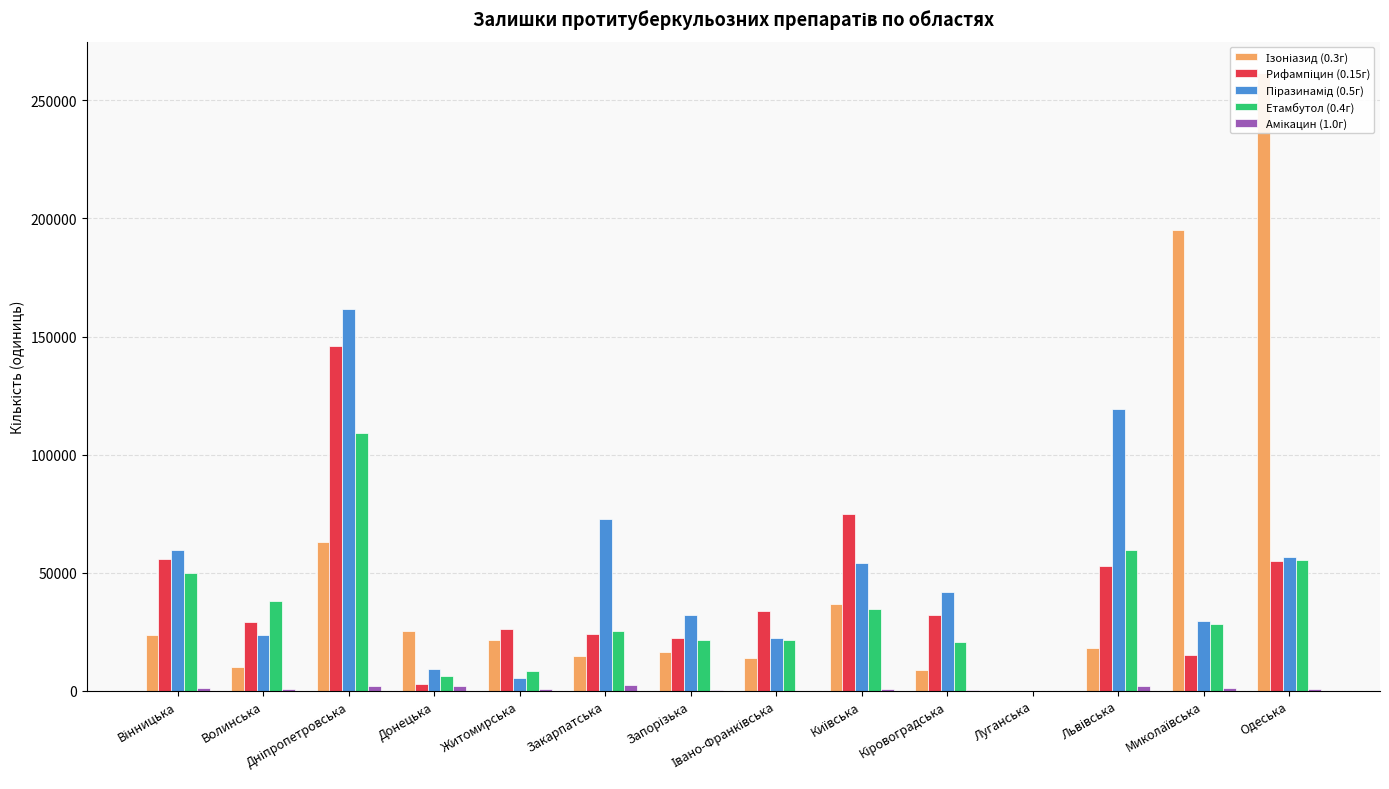

What is the sum of all Амікацин (1.0г) values?

14212